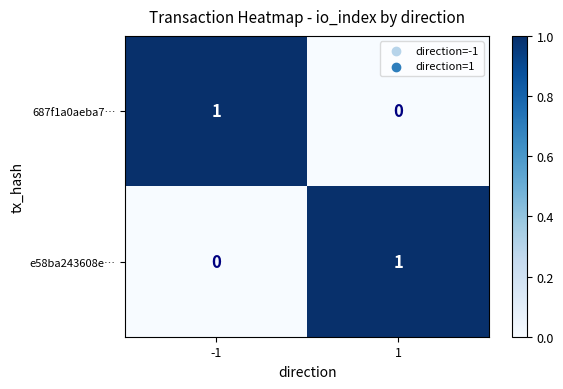

List the labels in order of 687f1a0aeba7… value, smallest first.

1, -1